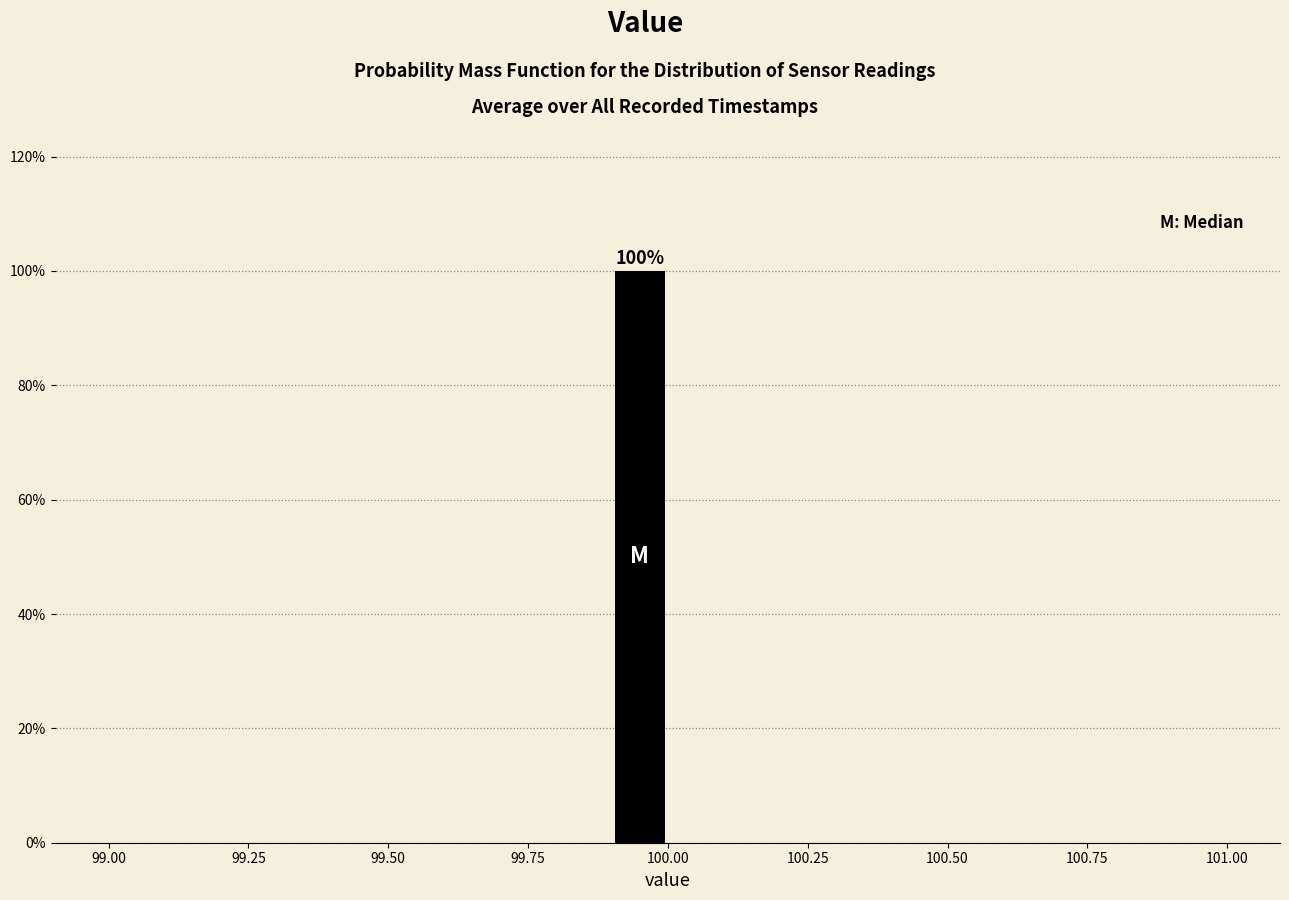

Around what value on the x-axis is the tallest bar? Give the approximate position of its centre, as read against the axis.

99.95